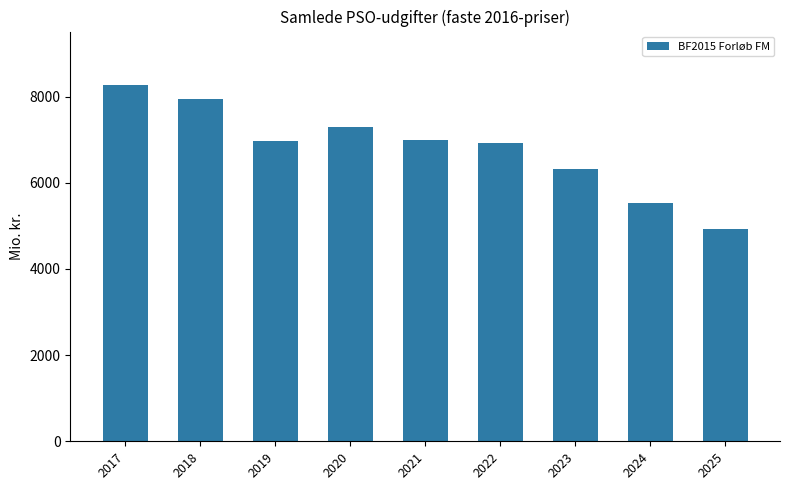

What is the ratio of the value at 2021 to the value at 2023?

1.1